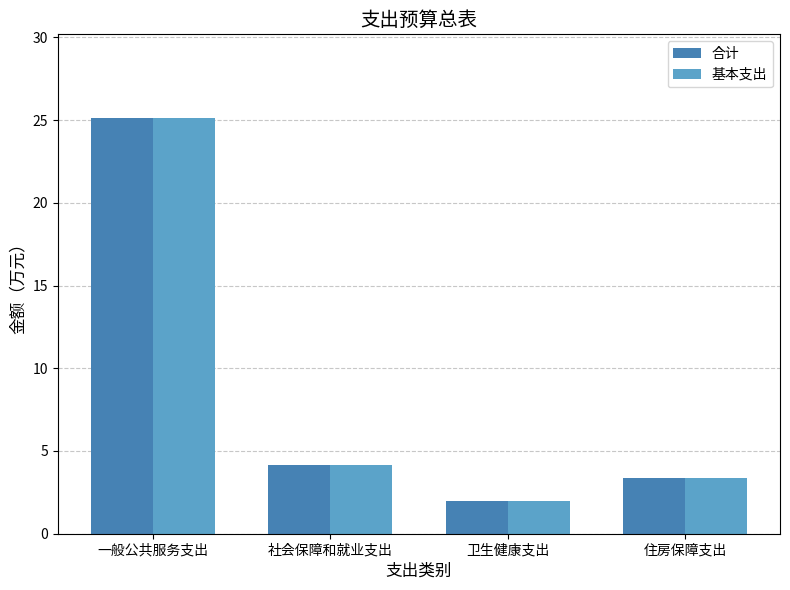

True or false: 合计 has a value of 25.1 at 一般公共服务支出.

True